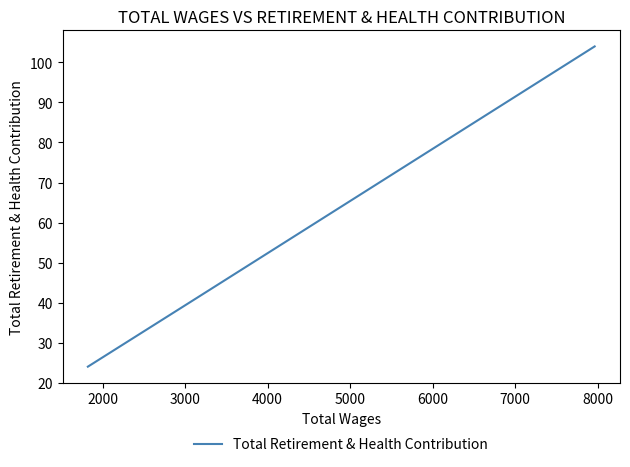

How many values are below 41?

1